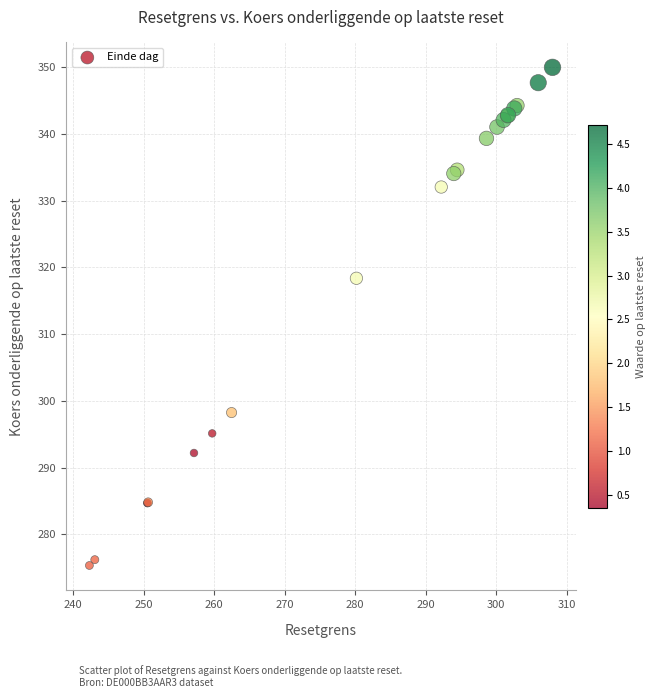

What Y value in the scatter plot is closest to 312?

318.4